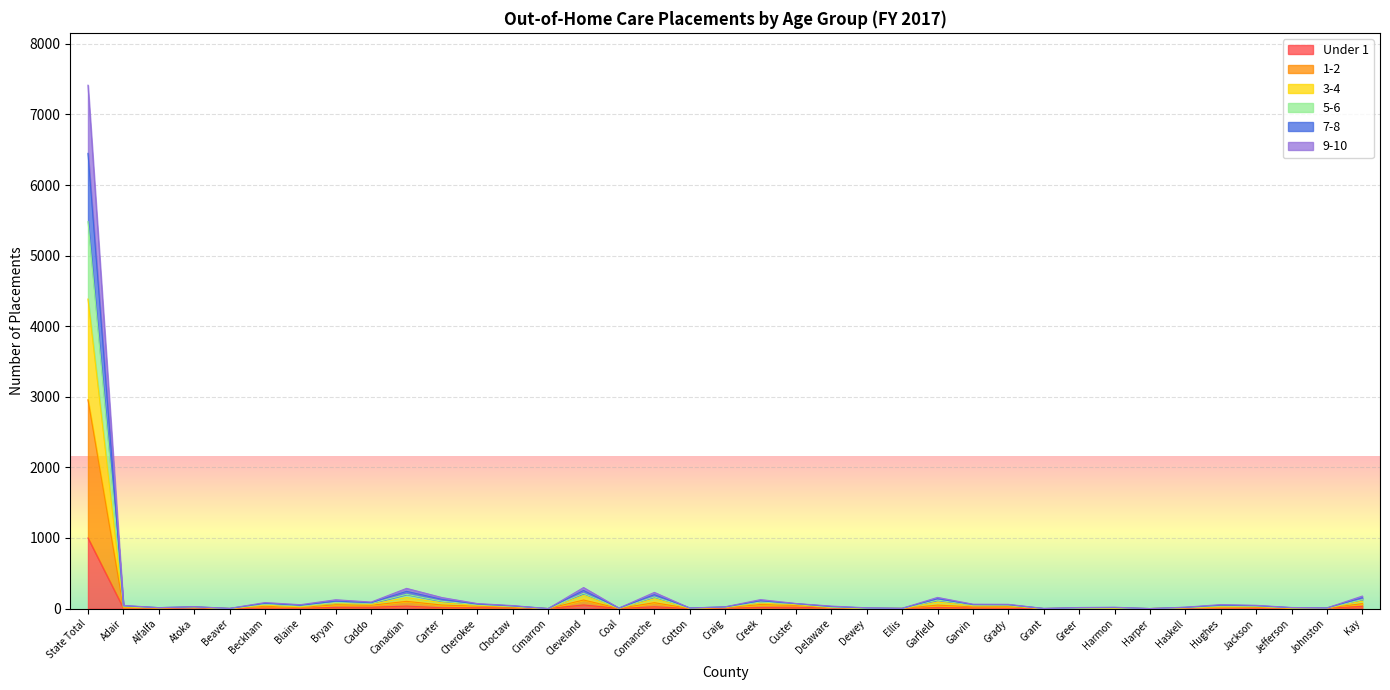

The 1-2 series shows 5 at Harmon. True or false?

False